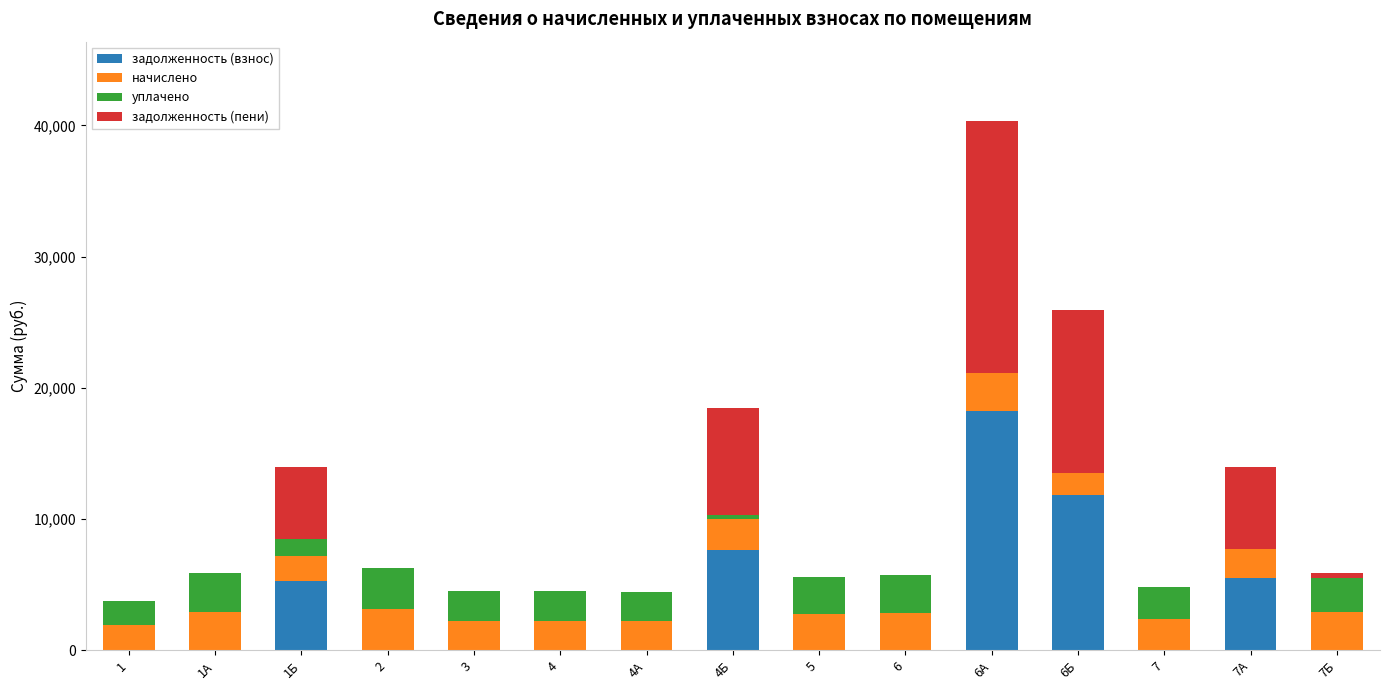

At which category is the sum across all series the highest?

6А